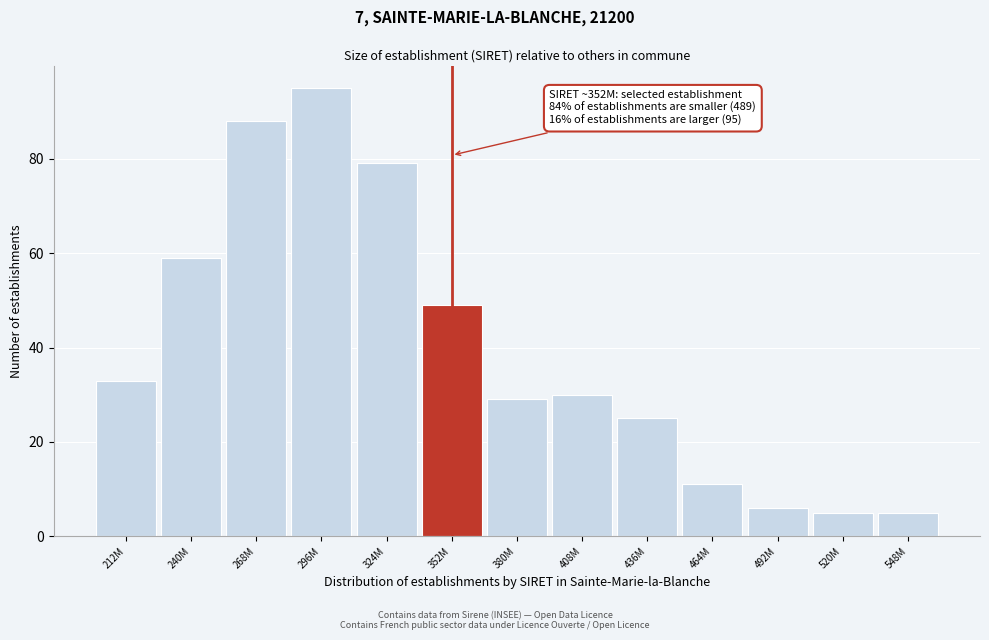

Reading right to left, list all the values displayed in this chart.

548M=5	520M=5	492M=6	464M=11	436M=25	408M=30	380M=29	352M=49	324M=79	296M=95	268M=88	240M=59	212M=33